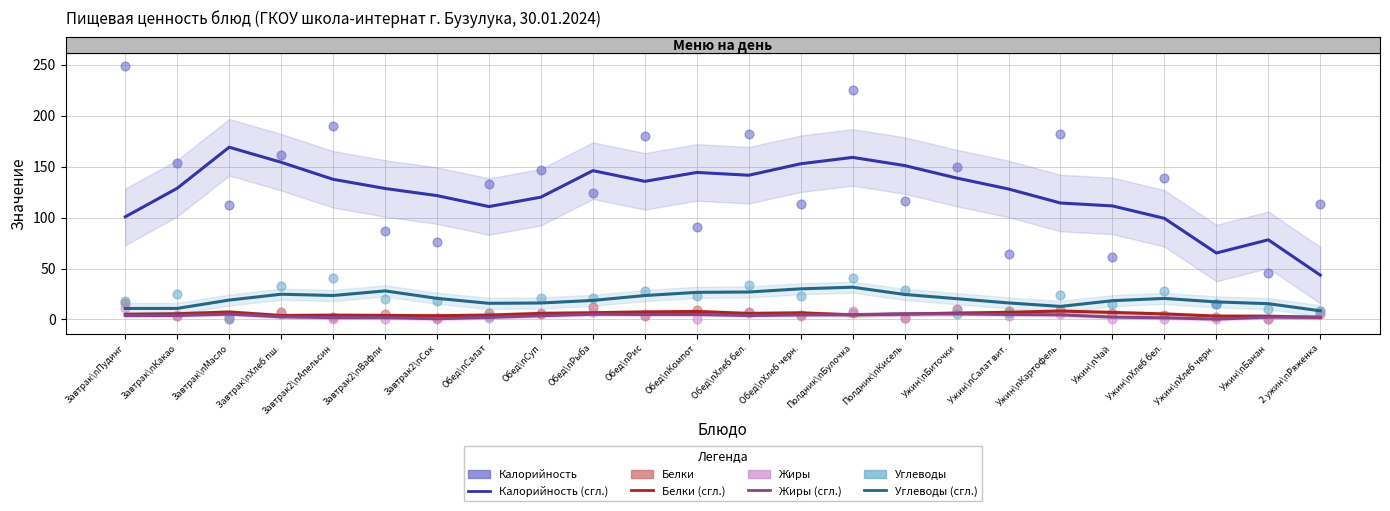

At how many categories does at least one series exceed 170?

6